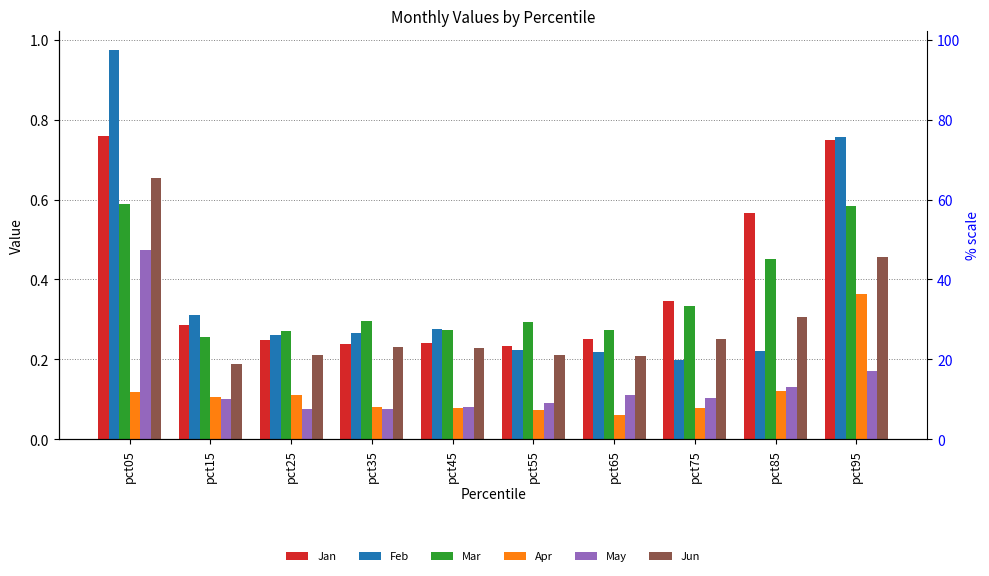

Count the Jan values in the range 0 to 1.

10